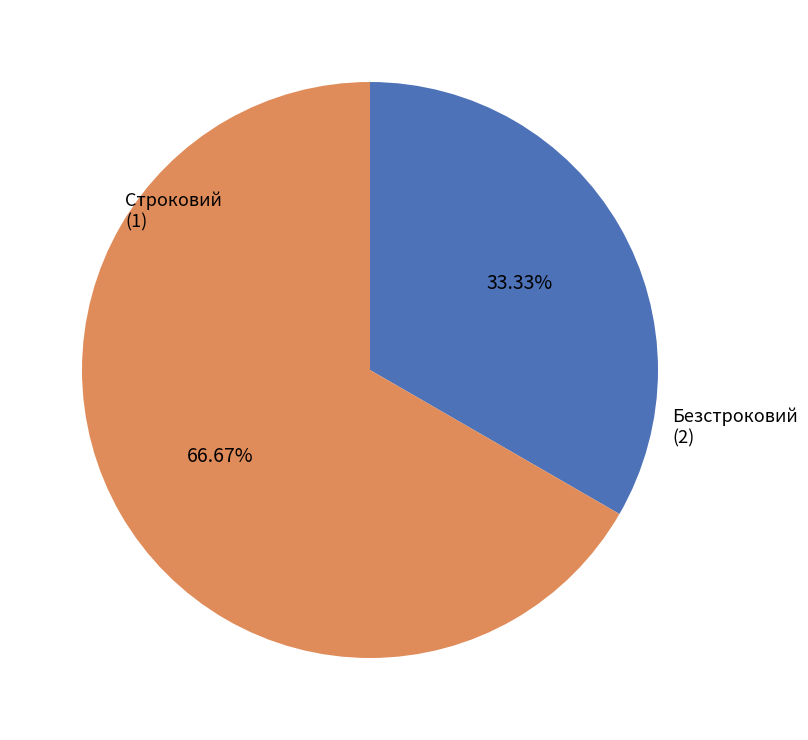

Does any single category account for the majority?

Yes